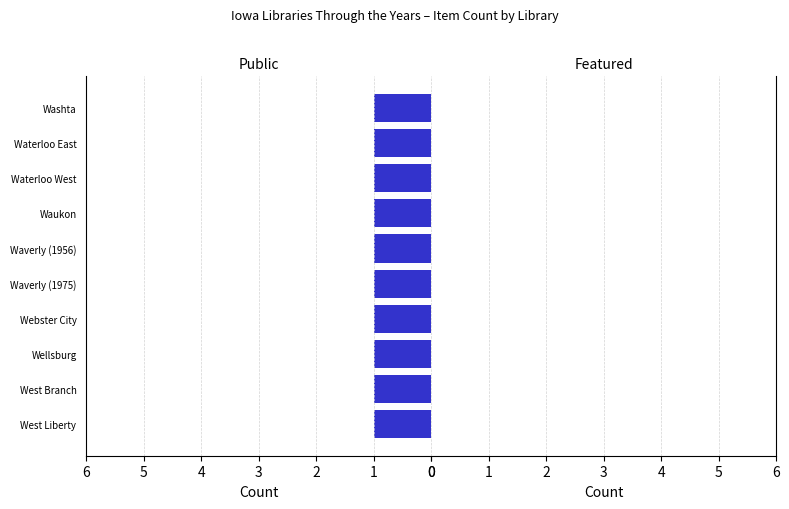

Which series changed the most between West Branch and Webster City?

public